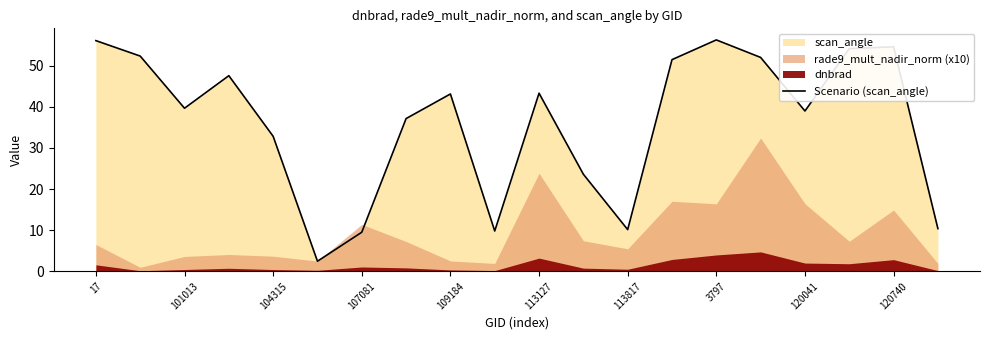

What is the difference between the second highest and second lowest values?

46.6